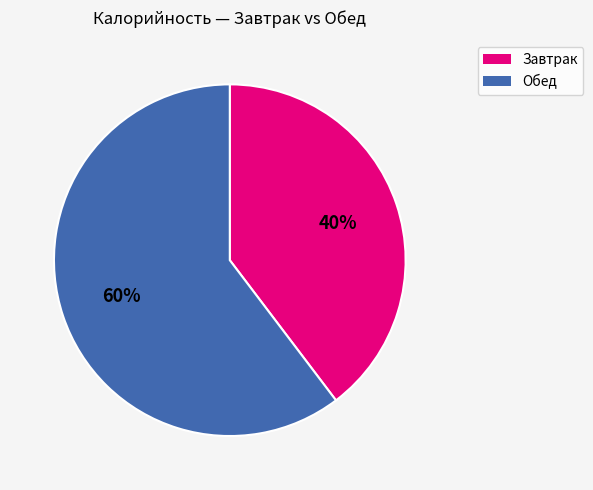

Count the number of slices in the pie.

2